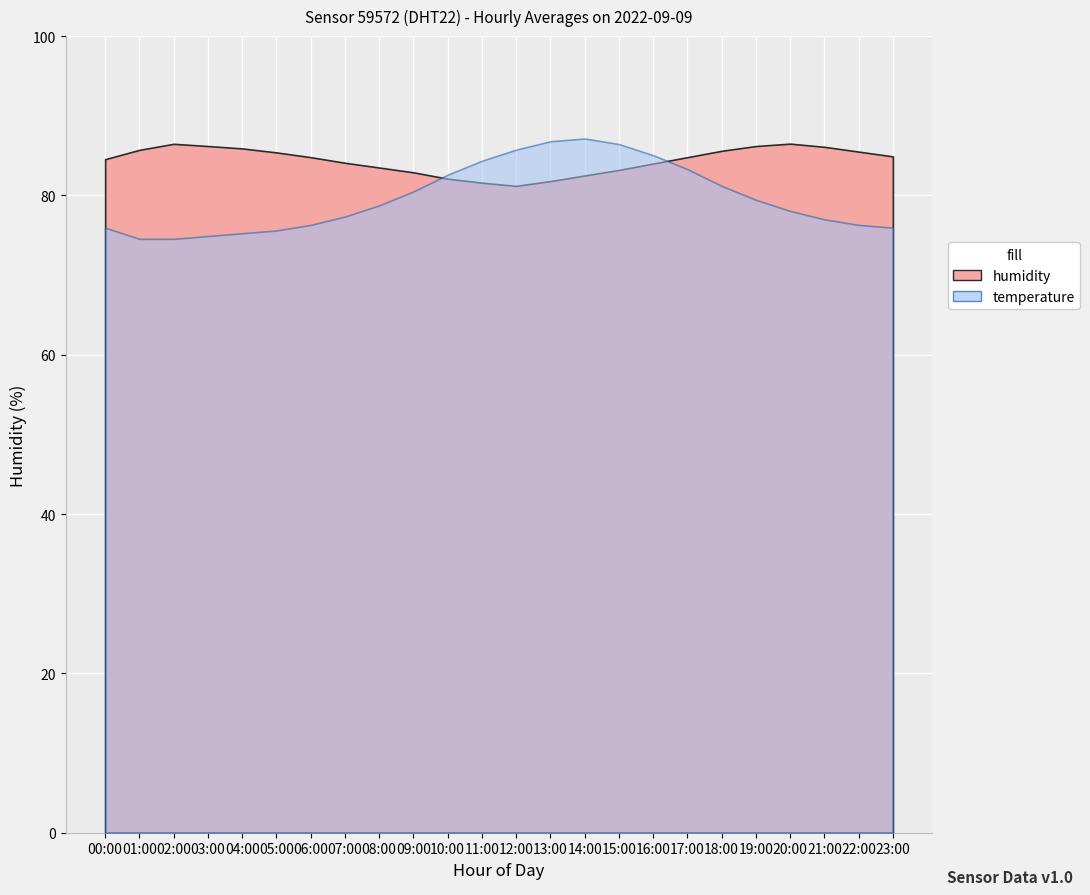

The humidity series shows 82.5 at 14:00. True or false?

True